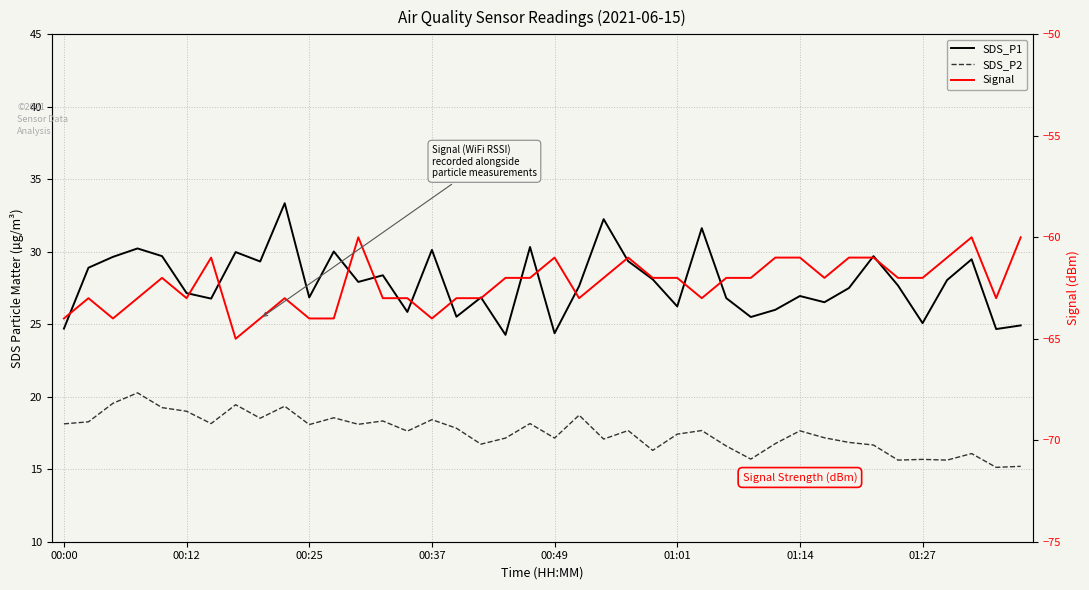

True or false: SDS_P1 and Signal intersect in this chart.

False